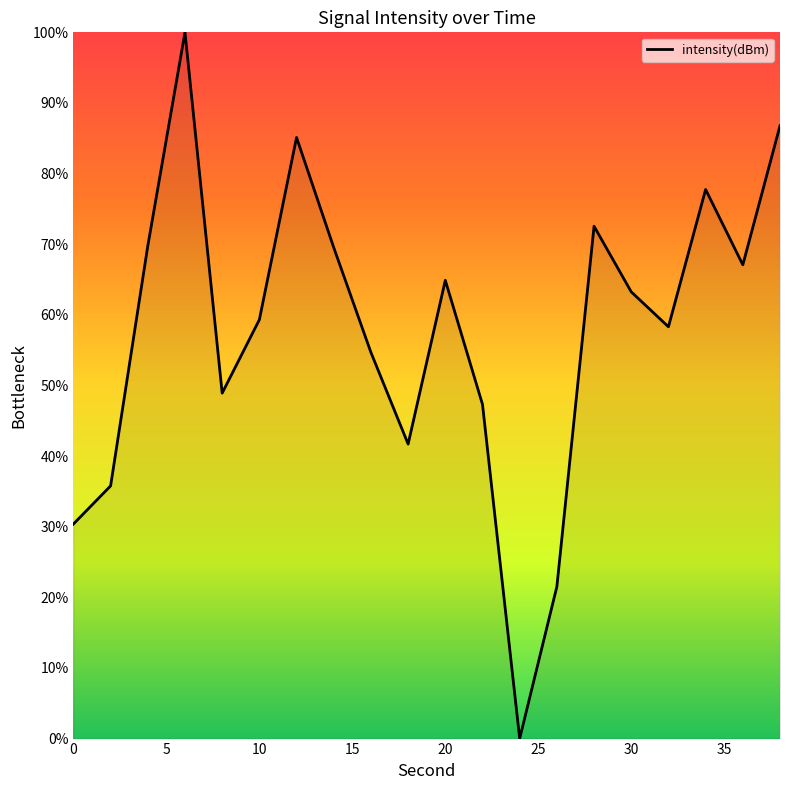

What is the greatest value displayed?

100.0